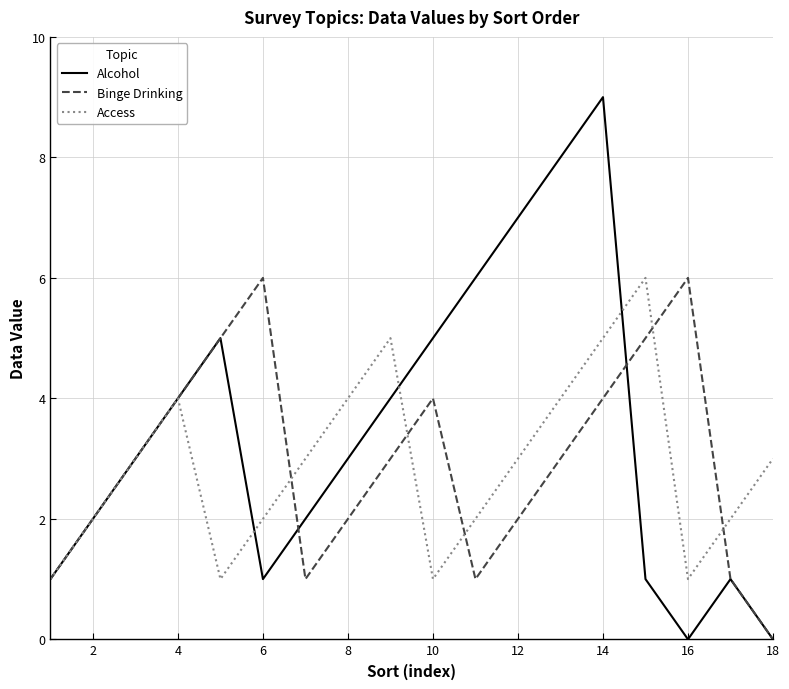

Which series has the largest total across all categories?

Alcohol